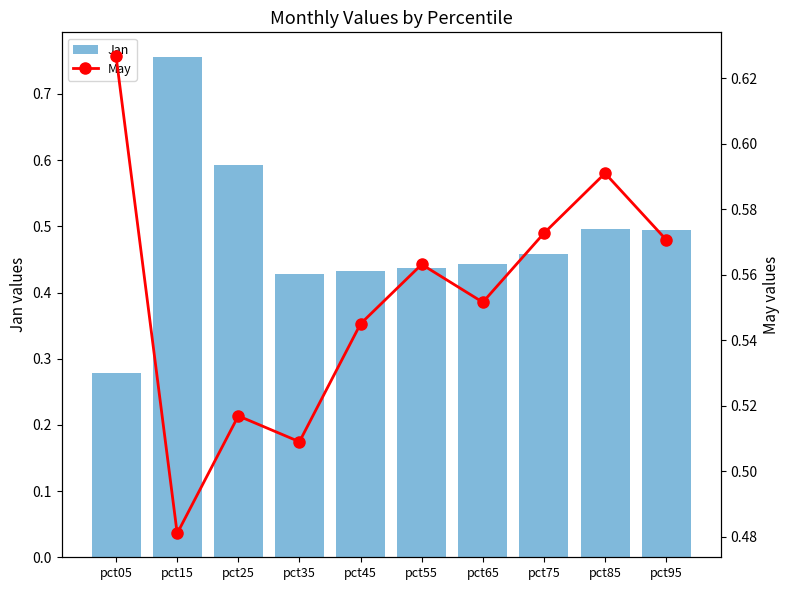

The value of Jan at pct65 is 0.7. True or false?

False